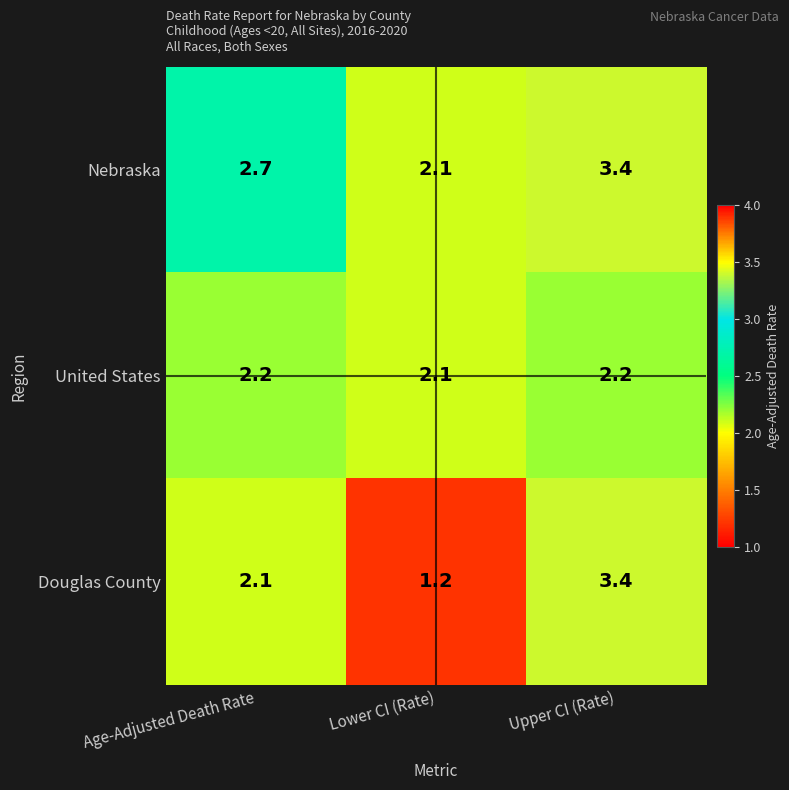

Which series has the widest spread of values?

Douglas County